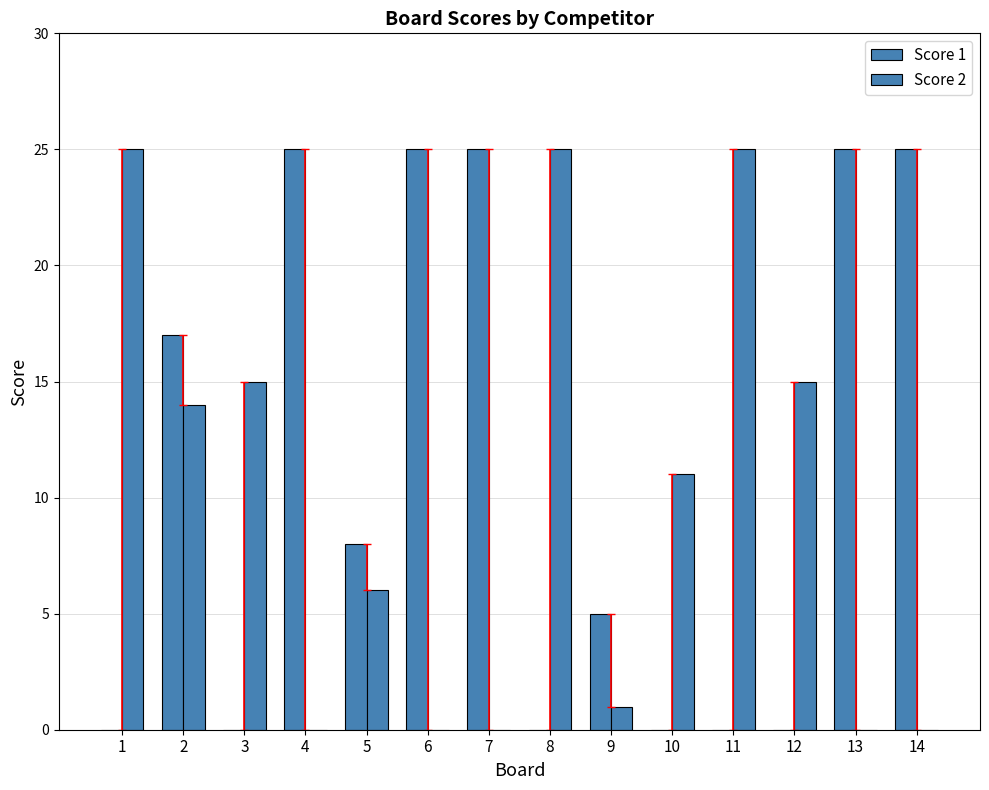

Which category has the lowest value in the Score 2 series?

4